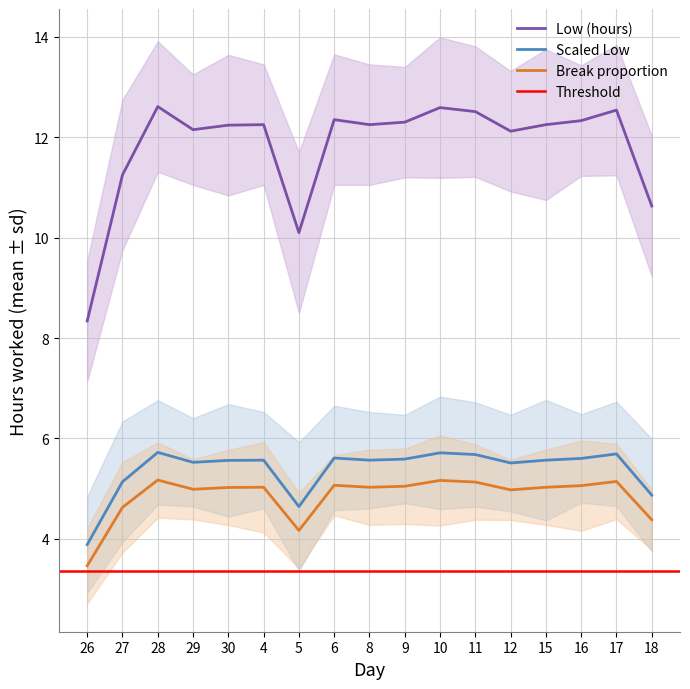

Which category has the lowest value across all series?

26